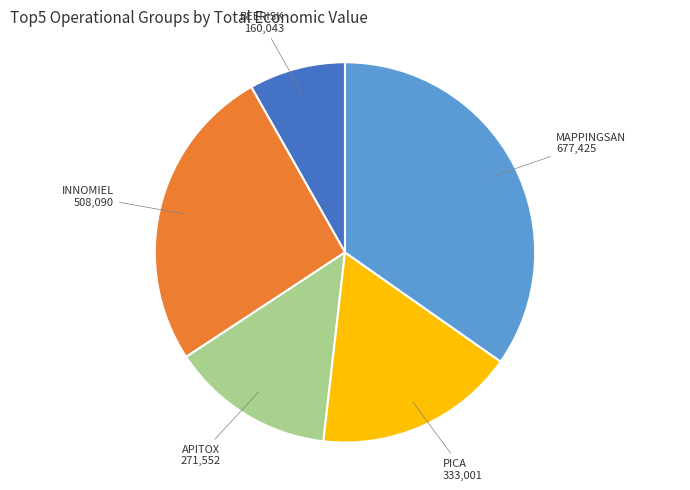

The PICA slice represents 17% of the pie. True or false?

True